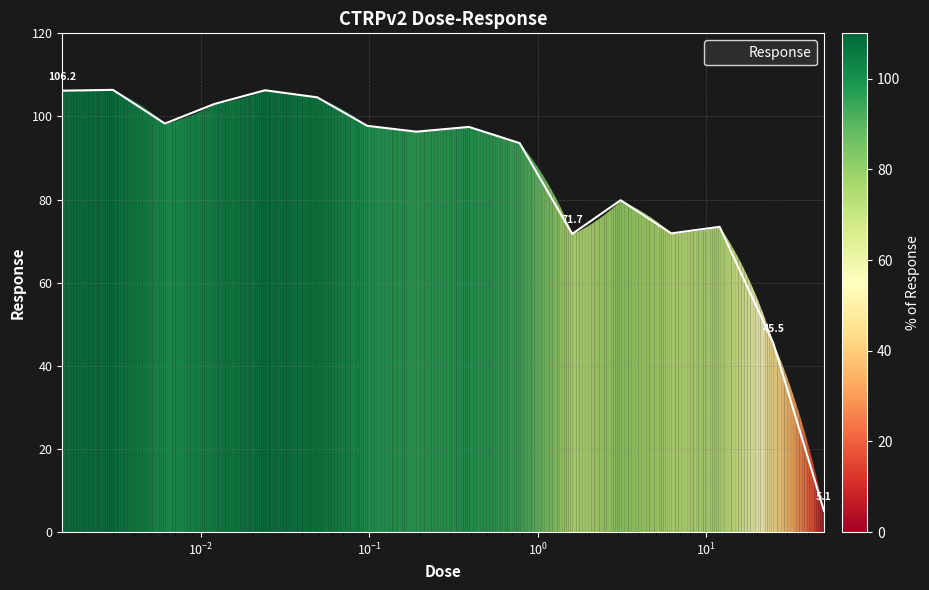

What is the difference between the maximum and minimum values?

101.3